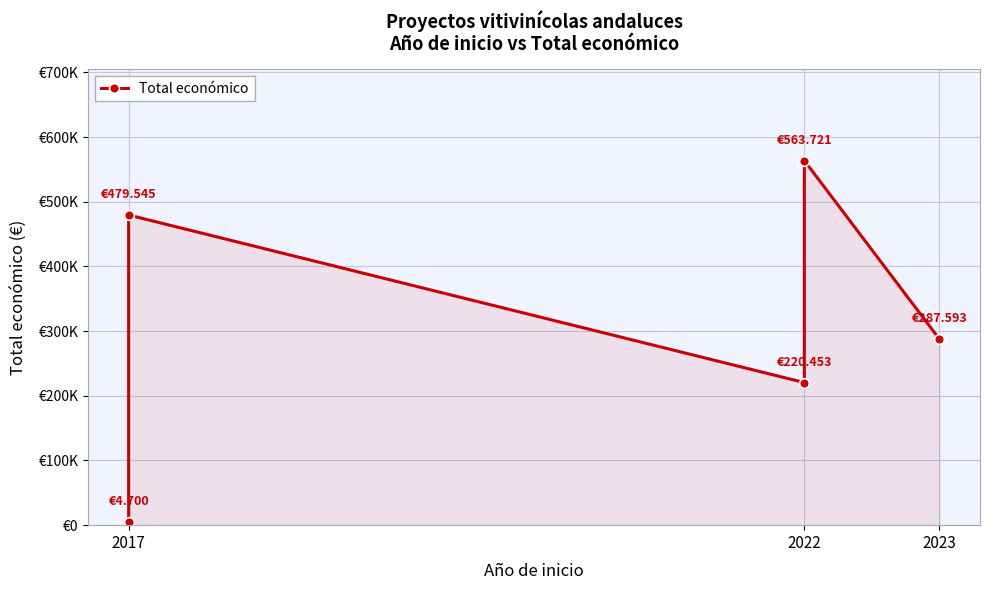

What position from the left is 3?

4